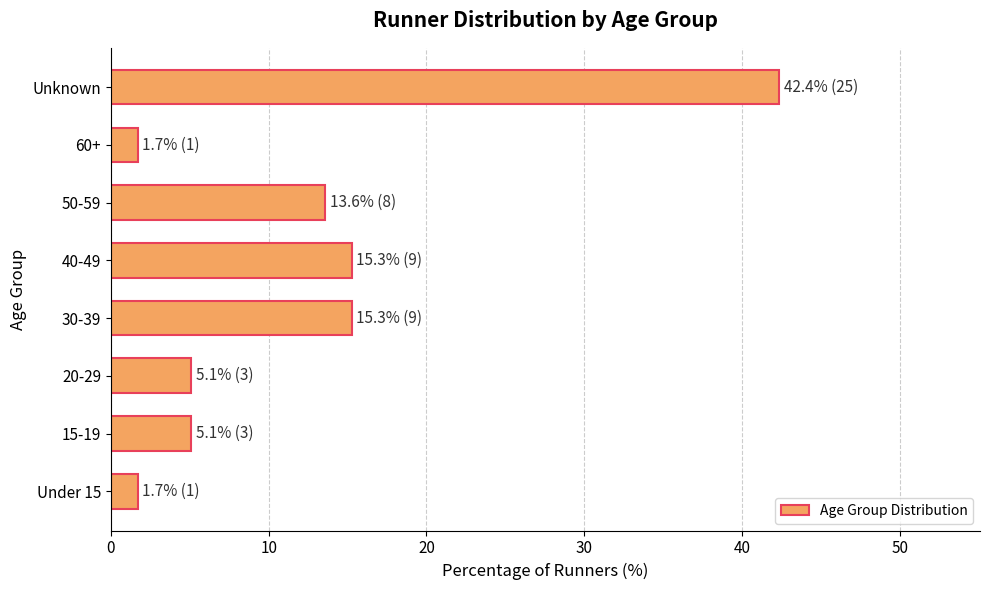

Approximately how many times larger is the value at 50-59 compared to Under 15?

8.0